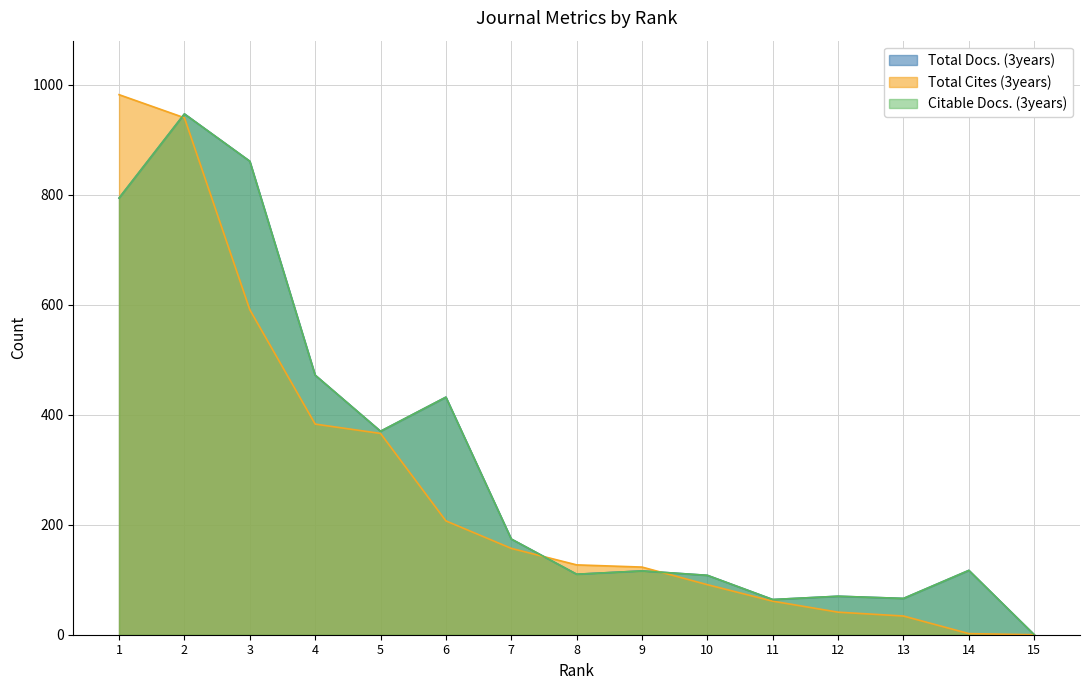

What is the average value of the Citable Docs. (3years) series?

313